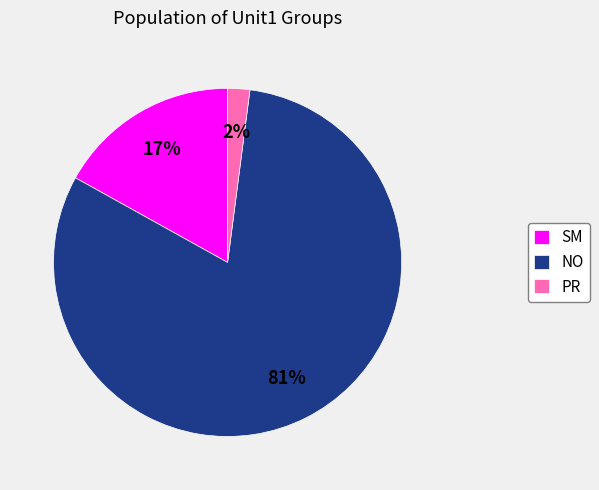

Rank the categories by value from highest to lowest.

NO, SM, PR